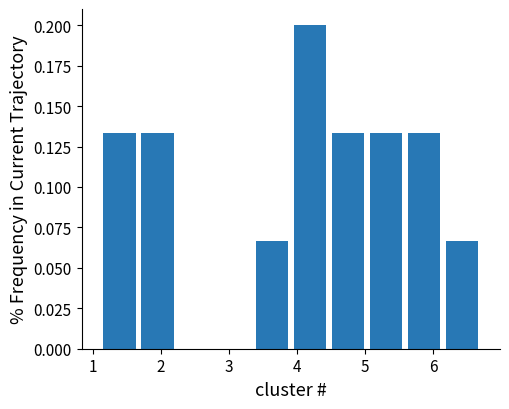

Reading left to right, transcribe this chart: for each bar, give the range it covers on the x-axis and its height. Neither the bar edges nor the heights are printed on the chart, so give them approximately, as read against the axes.

1.1 to 1.7: 0.135
1.7 to 2.2: 0.135
2.2 to 2.8: 0
2.8 to 3.3: 0
3.3 to 3.9: 0.065
3.9 to 4.5: 0.200
4.5 to 5.0: 0.135
5.0 to 5.6: 0.135
5.6 to 6.1: 0.135
6.1 to 6.7: 0.065